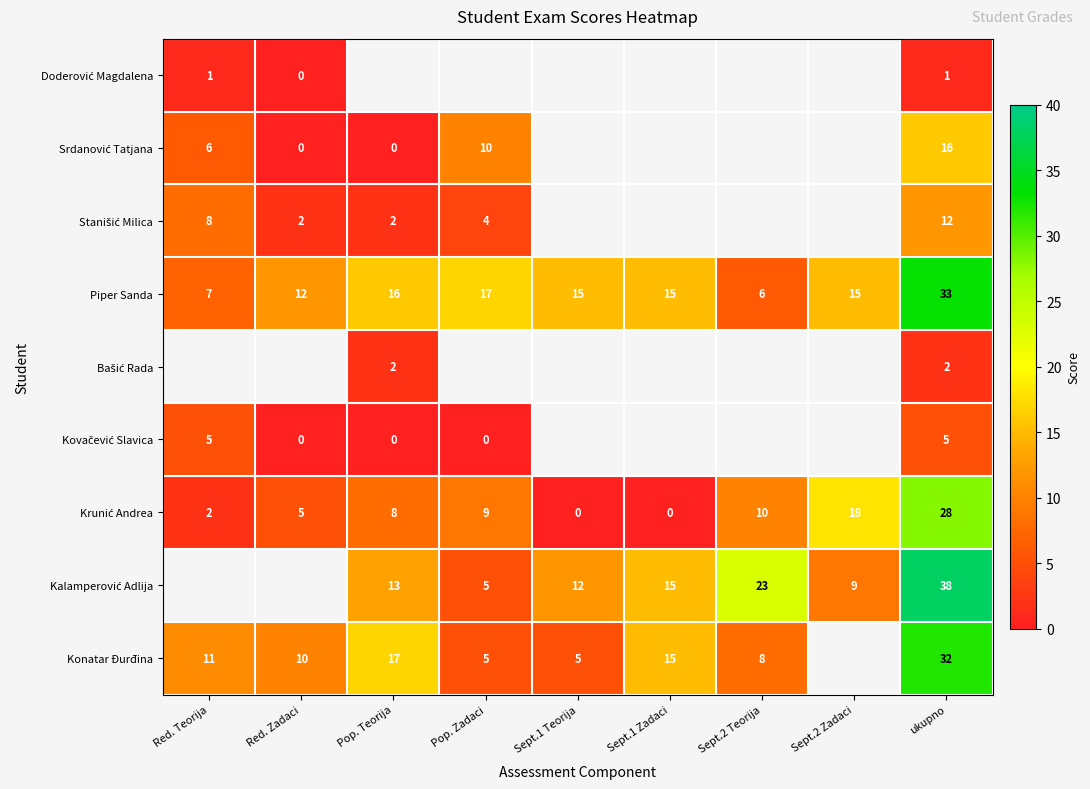

At which label is Piper Sanda closest to 19?

Pop. Zadaci